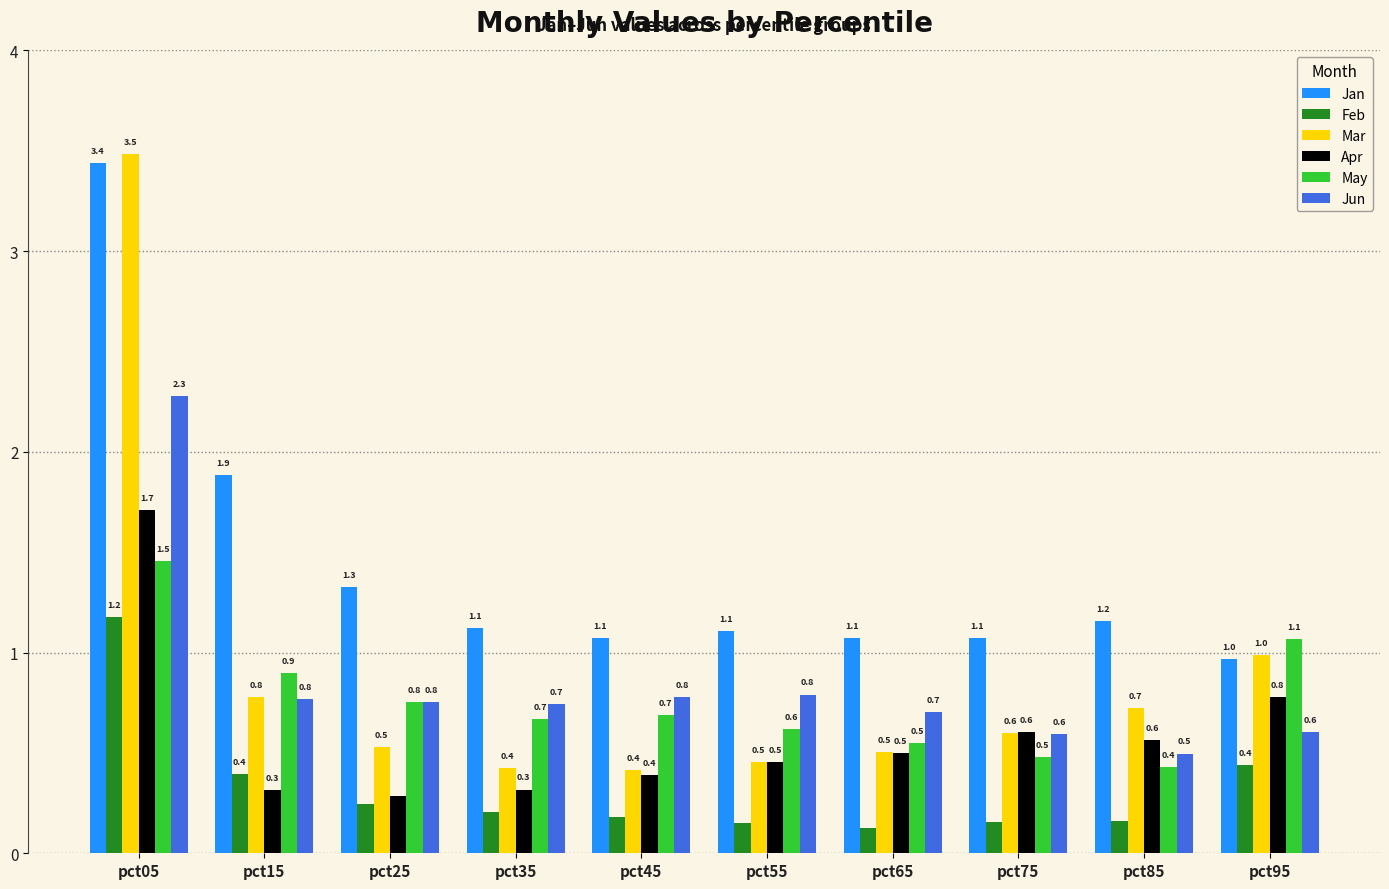

List the series in order of their peak value, lowest first.

Feb, May, Apr, Jun, Jan, Mar